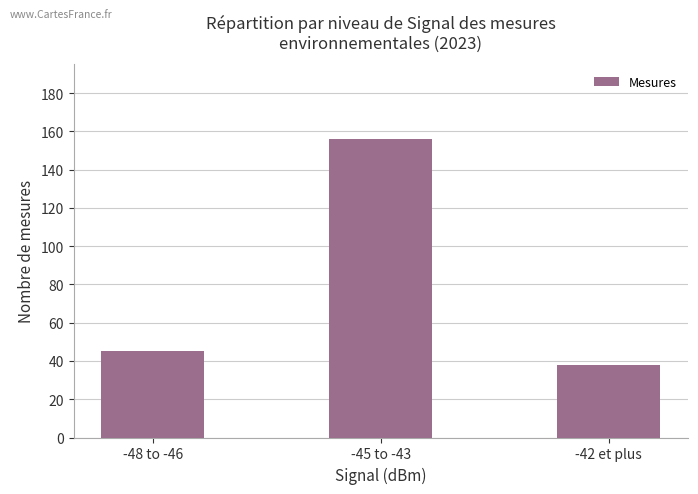

Read the value at -45 to -43, to the nearest 10.

160